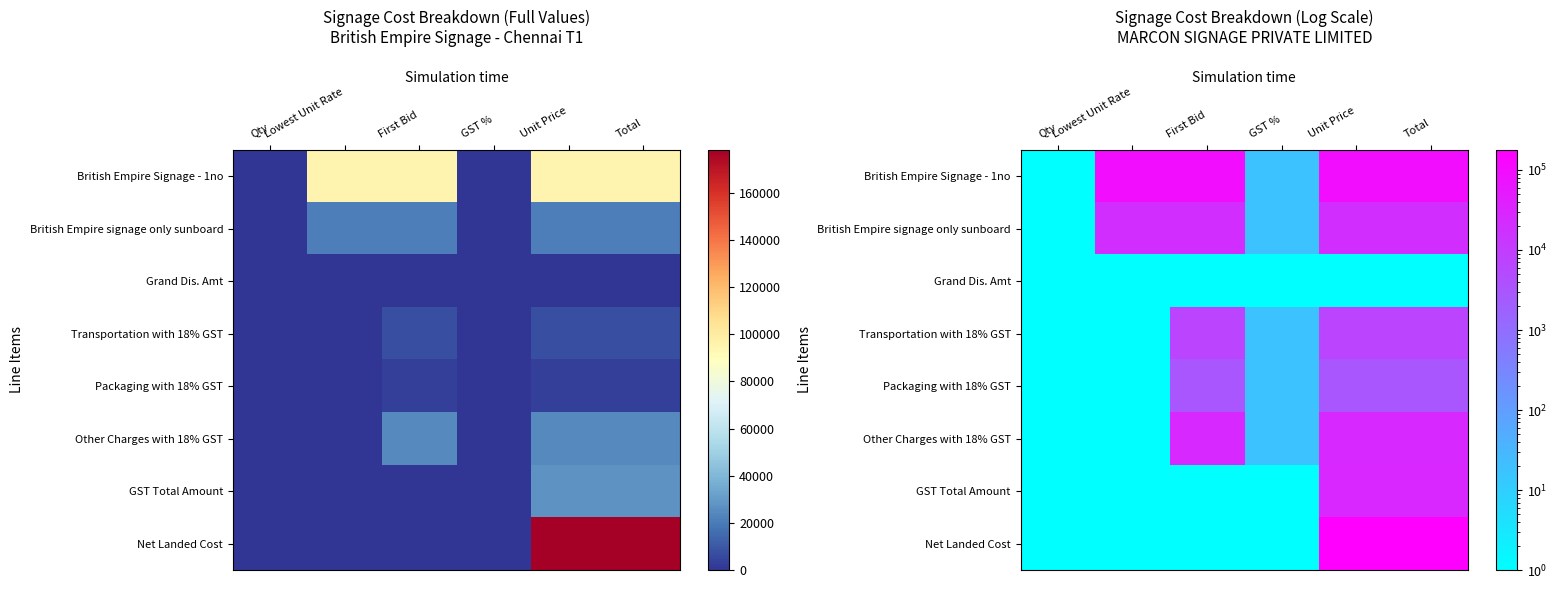

List the labels in order of Transportation with 18% GST value, largest first.

First Bid, Unit Price, Total, GST %, Qty, Lowest Unit Rate